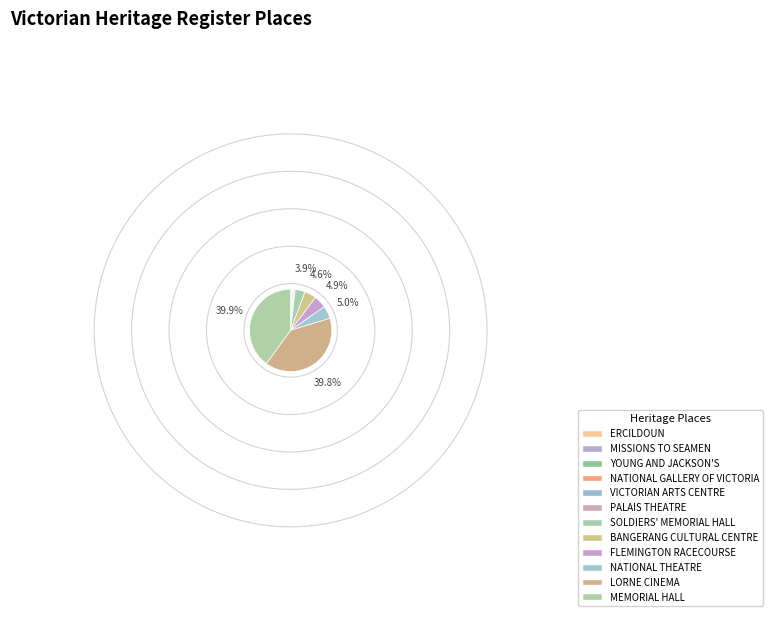

To the nearest percent, what is the combined percentage of NATIONAL THEATRE and PALAIS THEATRE?

5%